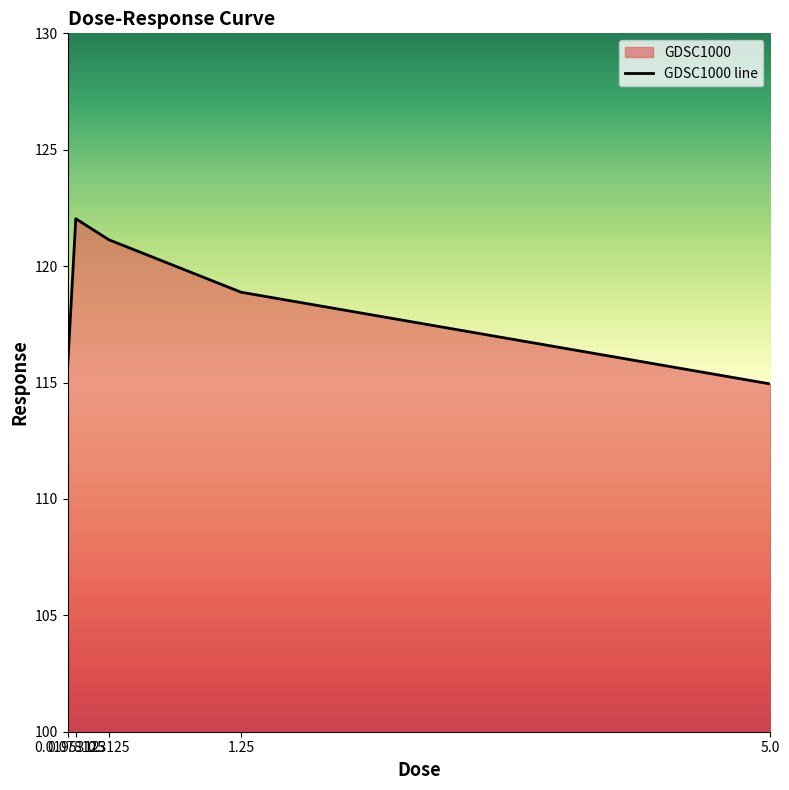

What position from the left is 0.3125?

3